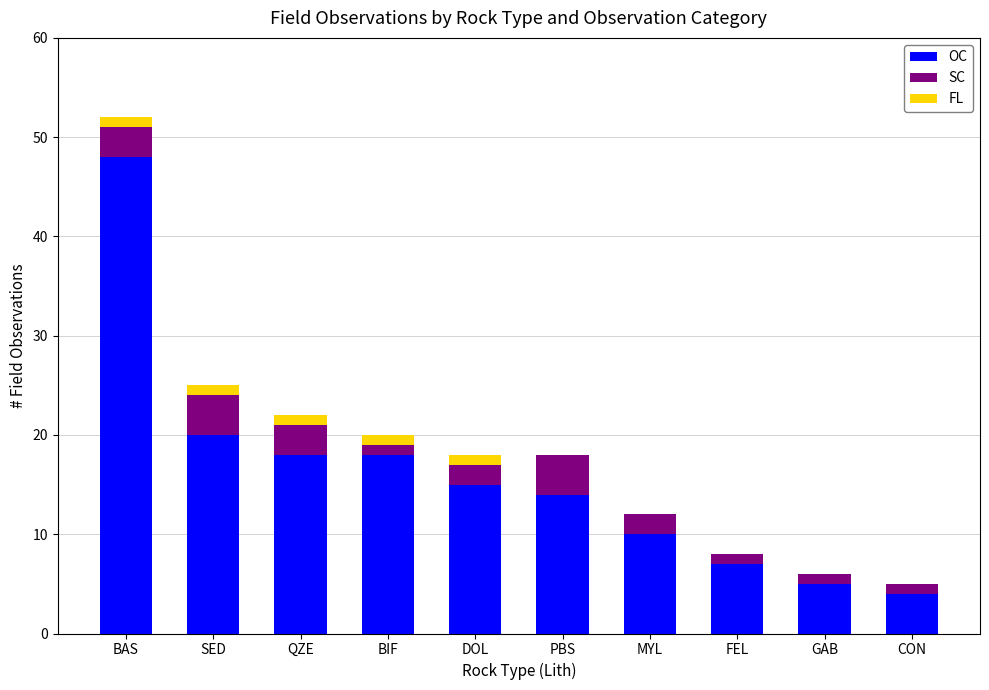

The value of OC at PBS is 4. True or false?

False